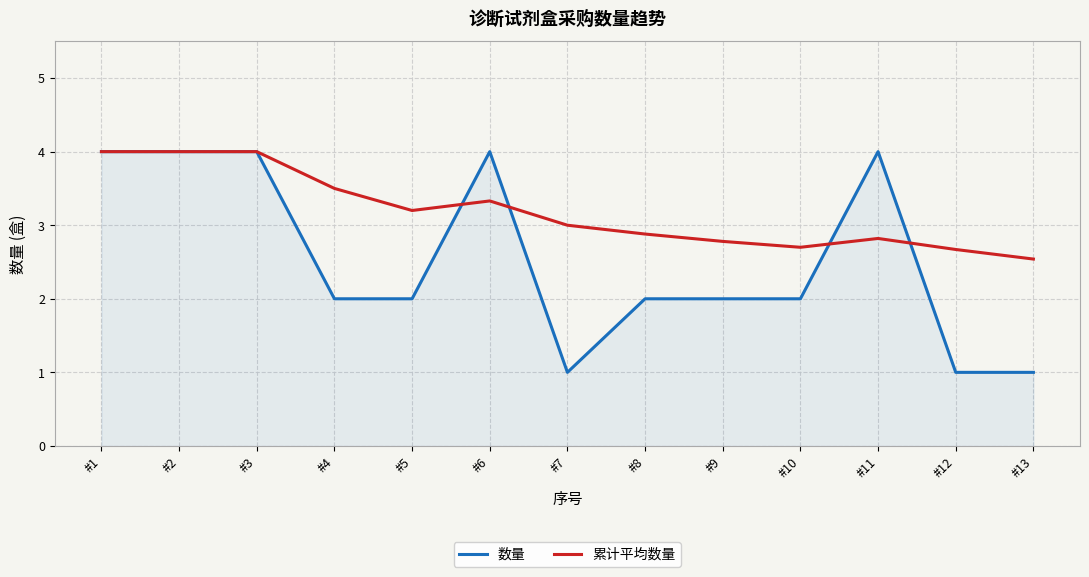

Which series ends up on top after the final intersection of 数量 and 累计平均数量?

累计平均数量